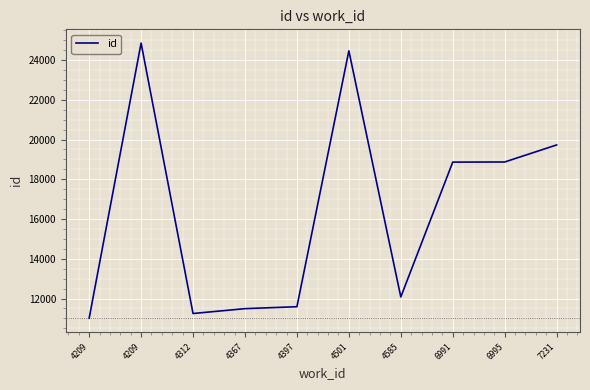

At which category does the chart reach its peak across all series?

4209